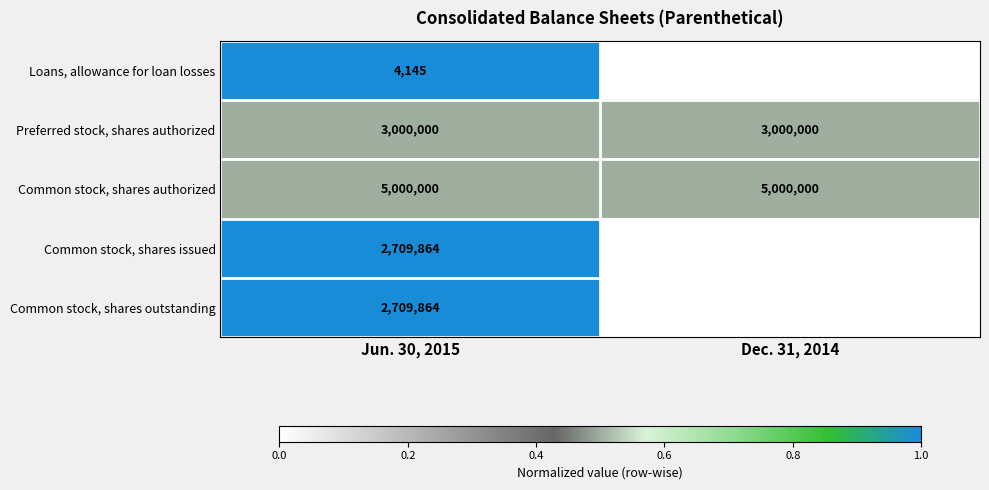

At which category does the chart reach its minimum across all series?

Dec. 31, 2014